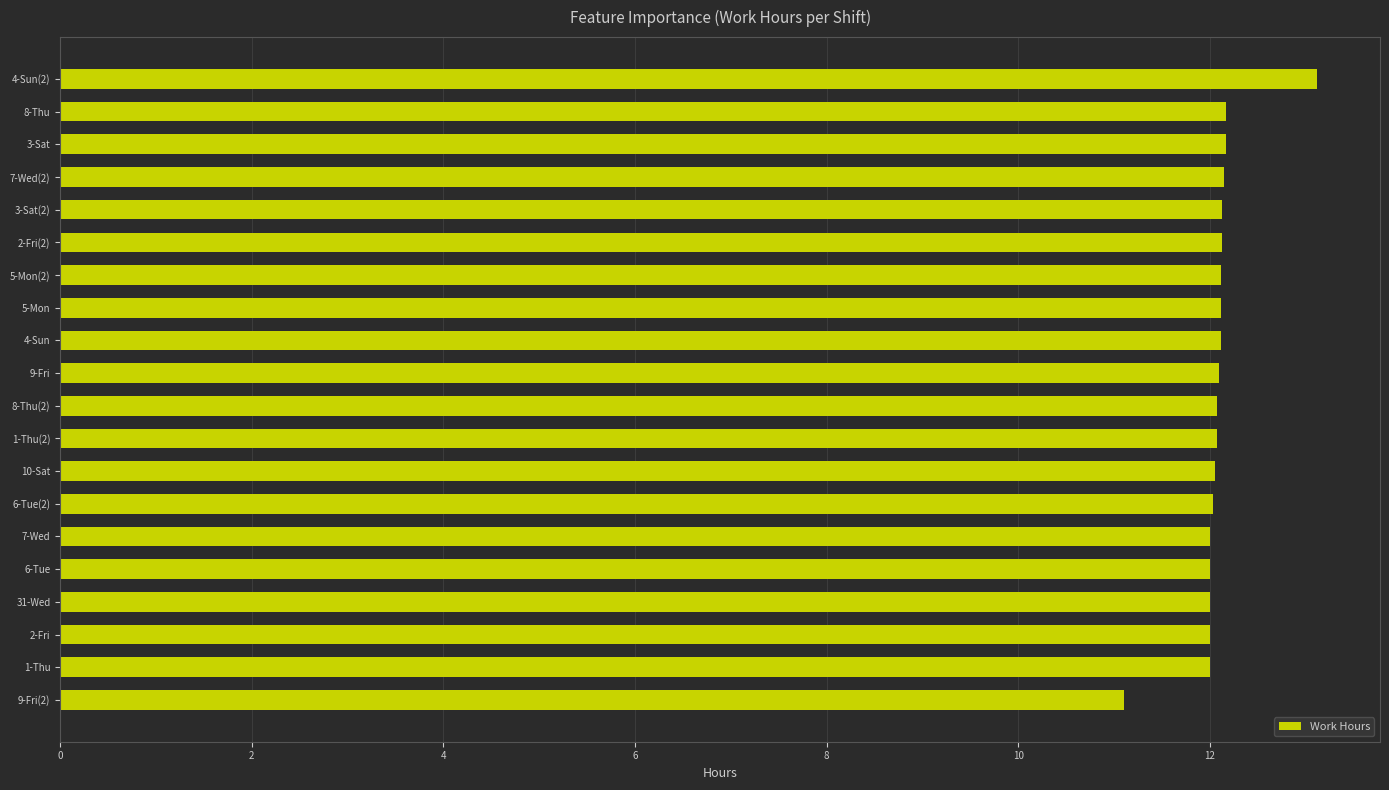

What is the sum of all values?

241.7